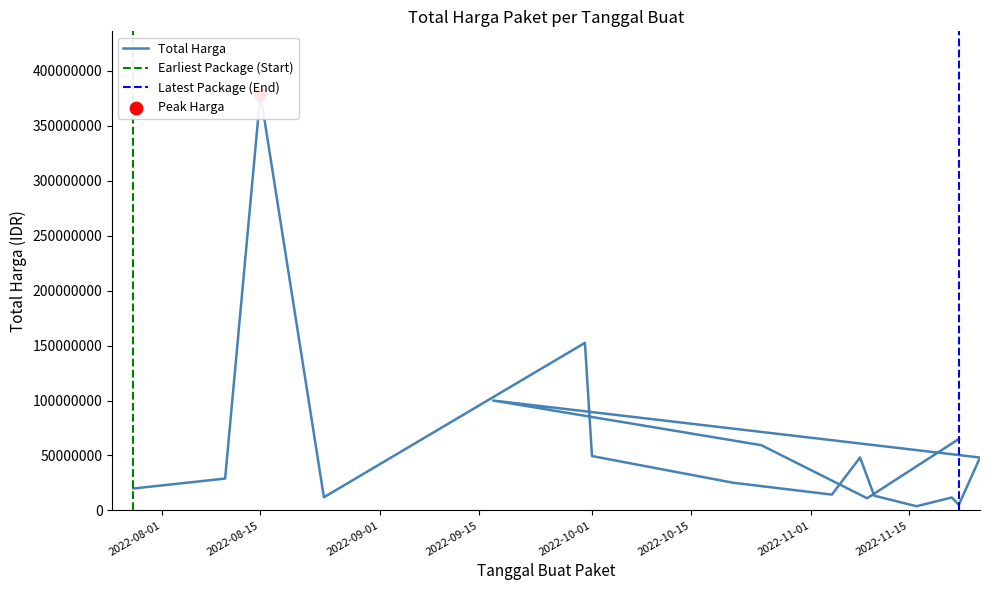

What is the change in value from 2022-11-04 to 2022-11-08?

+33740000